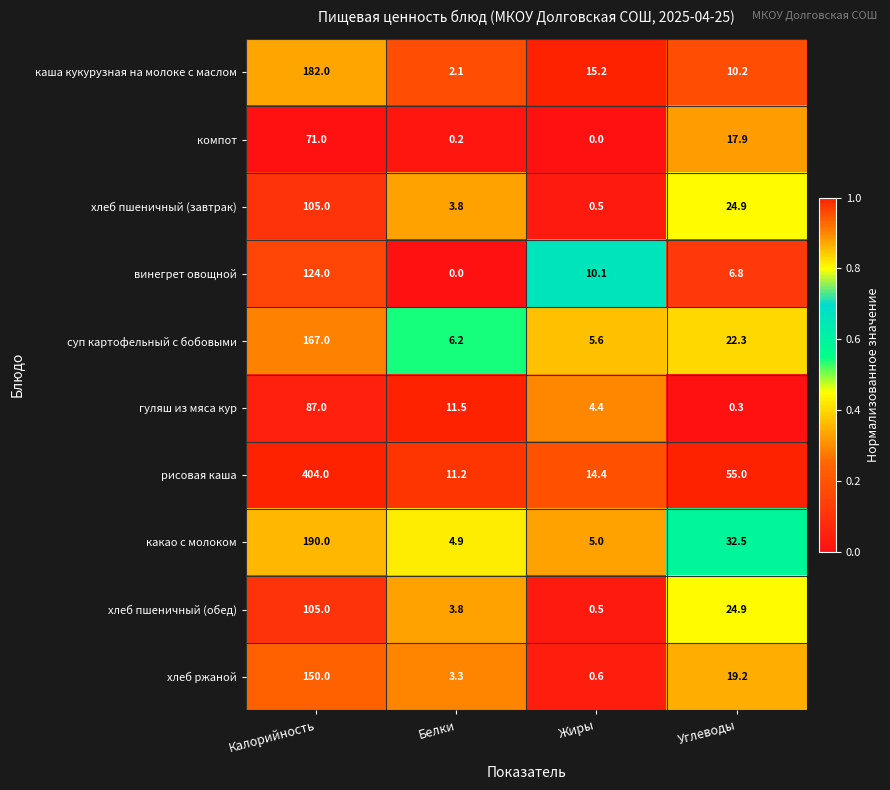

True or false: каша кукурузная на молоке с маслом has a value of 6.0 at Углеводы.

False